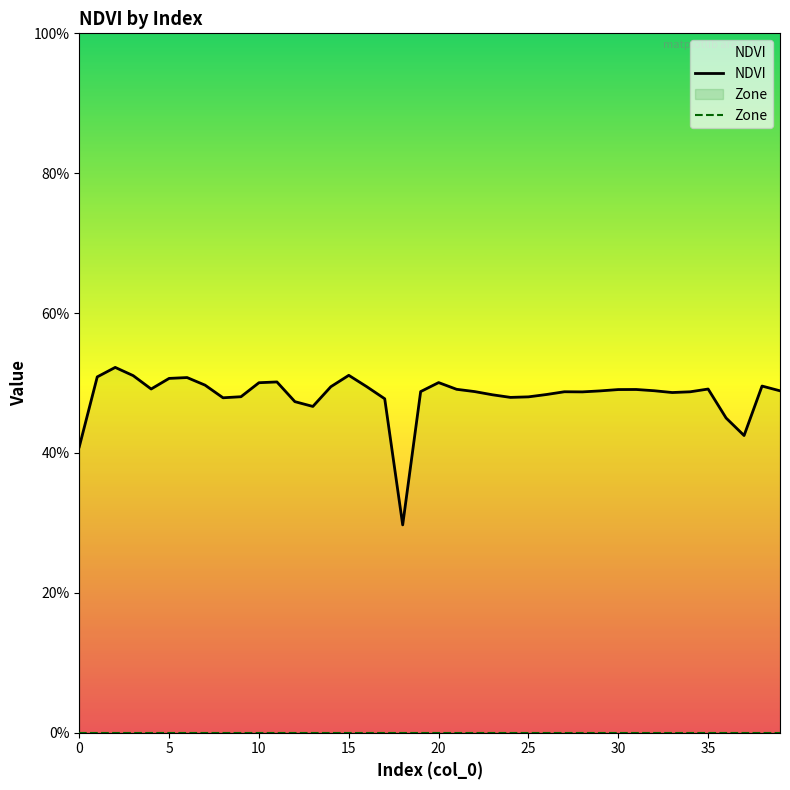

What is the average value of the NDVI series?

0.5